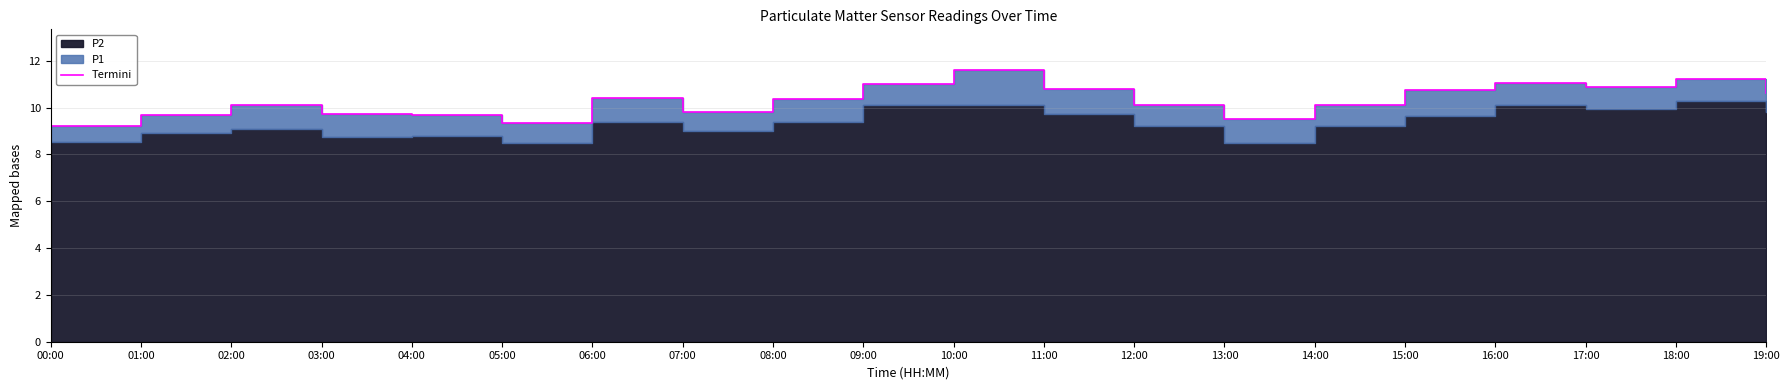

Rank the categories by value from highest to lowest.

10:00, 18:00, 16:00, 09:00, 17:00, 11:00, 15:00, 19:00, 06:00, 08:00, 14:00, 02:00, 12:00, 07:00, 03:00, 01:00, 04:00, 13:00, 05:00, 00:00